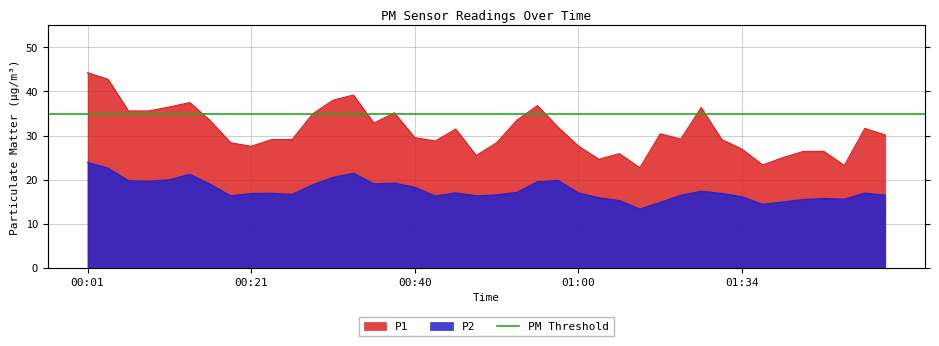

What is the minimum value shown in the chart?

13.3